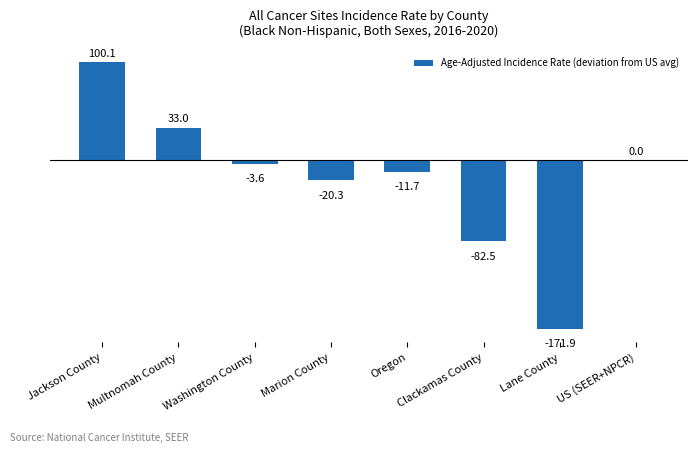

Read the value at Marion County.

-20.3